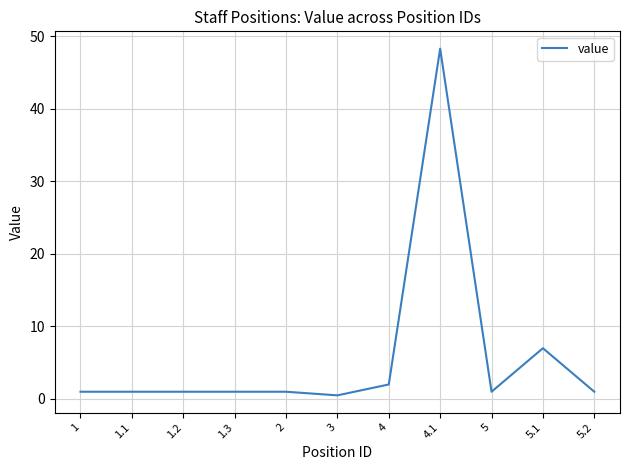

Which label corresponds to the largest value in the chart?

4.1